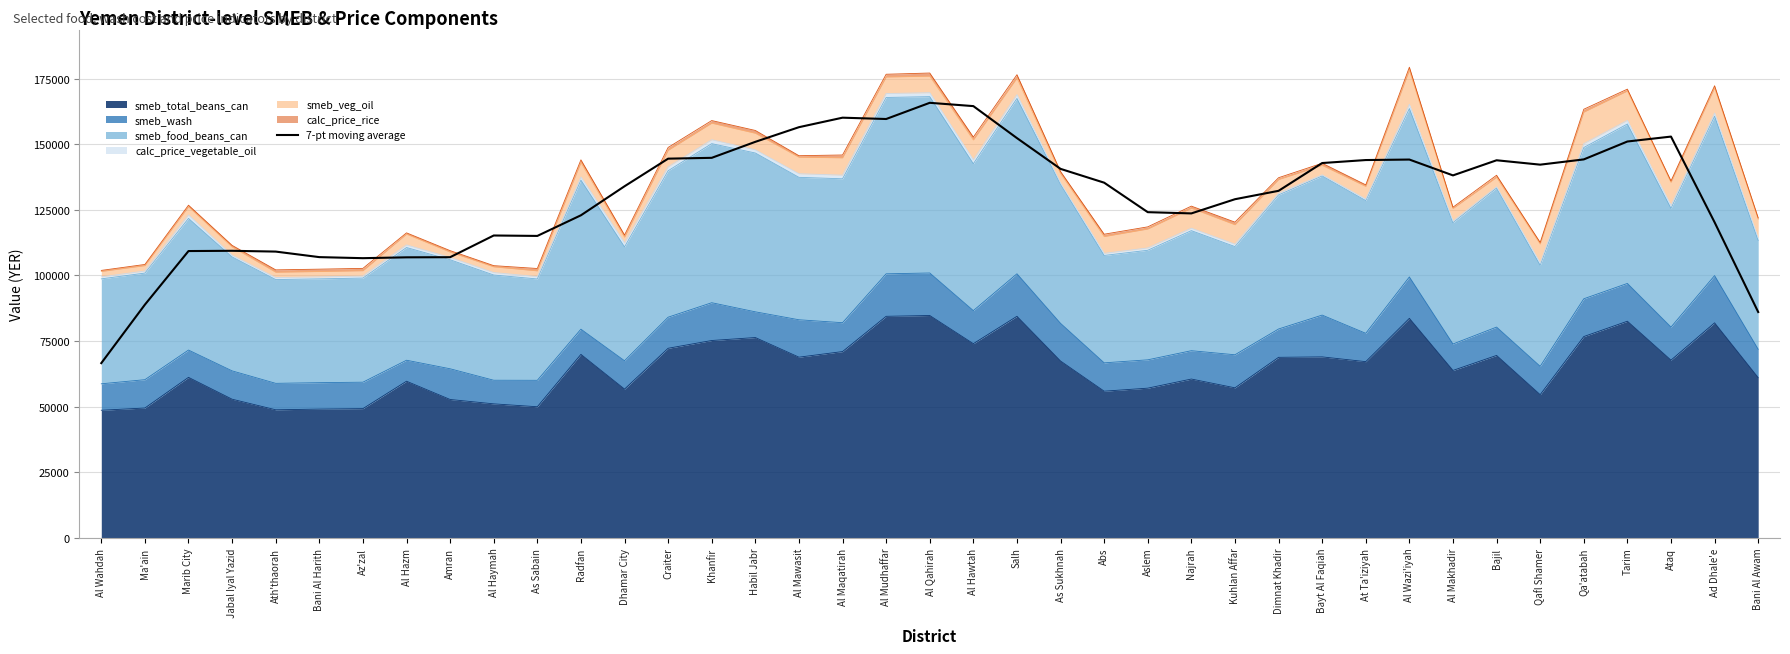

How many values exceed 135336?

19